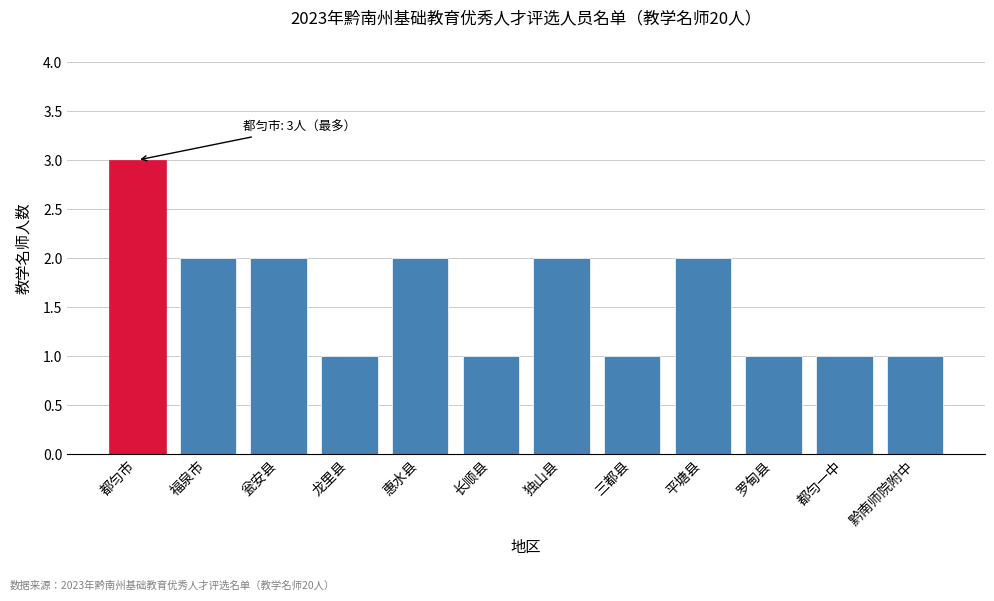

Reading left to right, what are all the values shown in this chart?

3	2	2	1	2	1	2	1	2	1	1	1